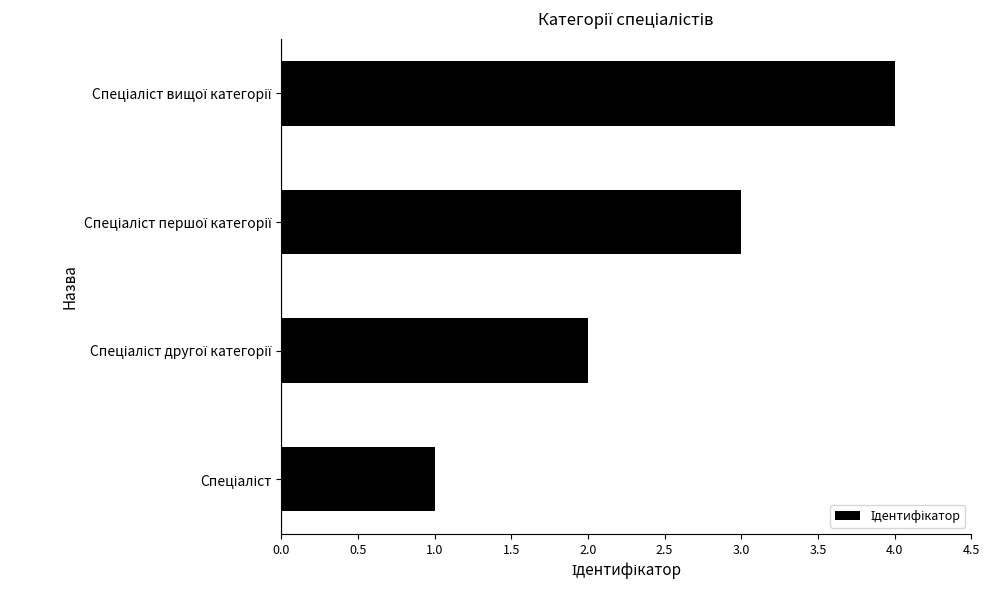

What is the maximum value shown in the chart?

4